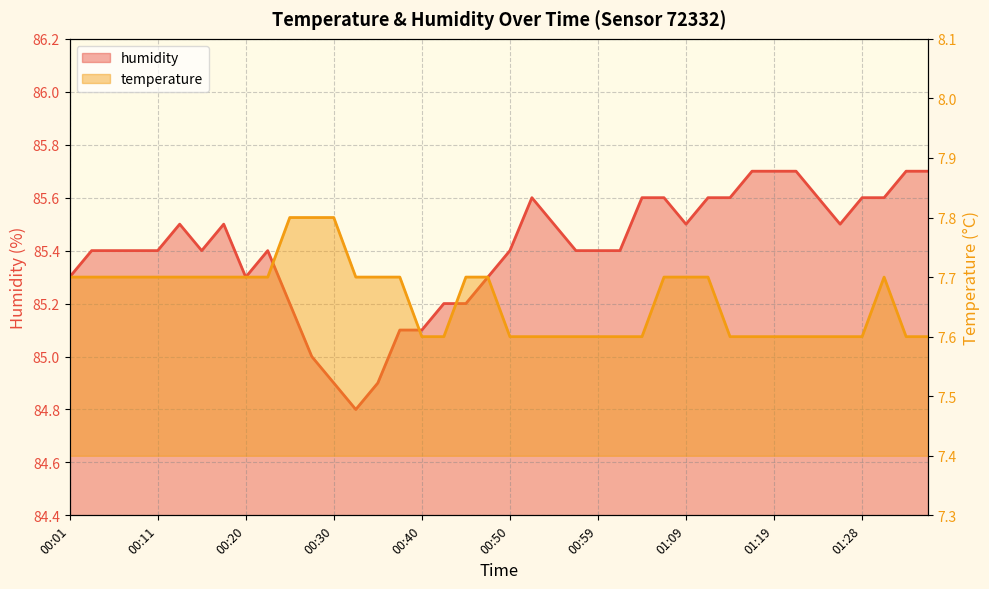

Reading right to left, list all the values displayed in this chart.

humidity: 85.7	85.7	85.6	85.6	85.5	85.6	85.7	85.7	85.7	85.6	85.6	85.5	85.6	85.6	85.4	85.4	85.4	85.5	85.6	85.4	85.3	85.2	85.2	85.1	85.1	84.9	84.8	84.9	85.0	85.2	85.4	85.3	85.5	85.4	85.5	85.4	85.4	85.4	85.4	85.3
temperature: 7.6	7.6	7.7	7.6	7.6	7.6	7.6	7.6	7.6	7.6	7.7	7.7	7.7	7.6	7.6	7.6	7.6	7.6	7.6	7.6	7.7	7.7	7.6	7.6	7.7	7.7	7.7	7.8	7.8	7.8	7.7	7.7	7.7	7.7	7.7	7.7	7.7	7.7	7.7	7.7